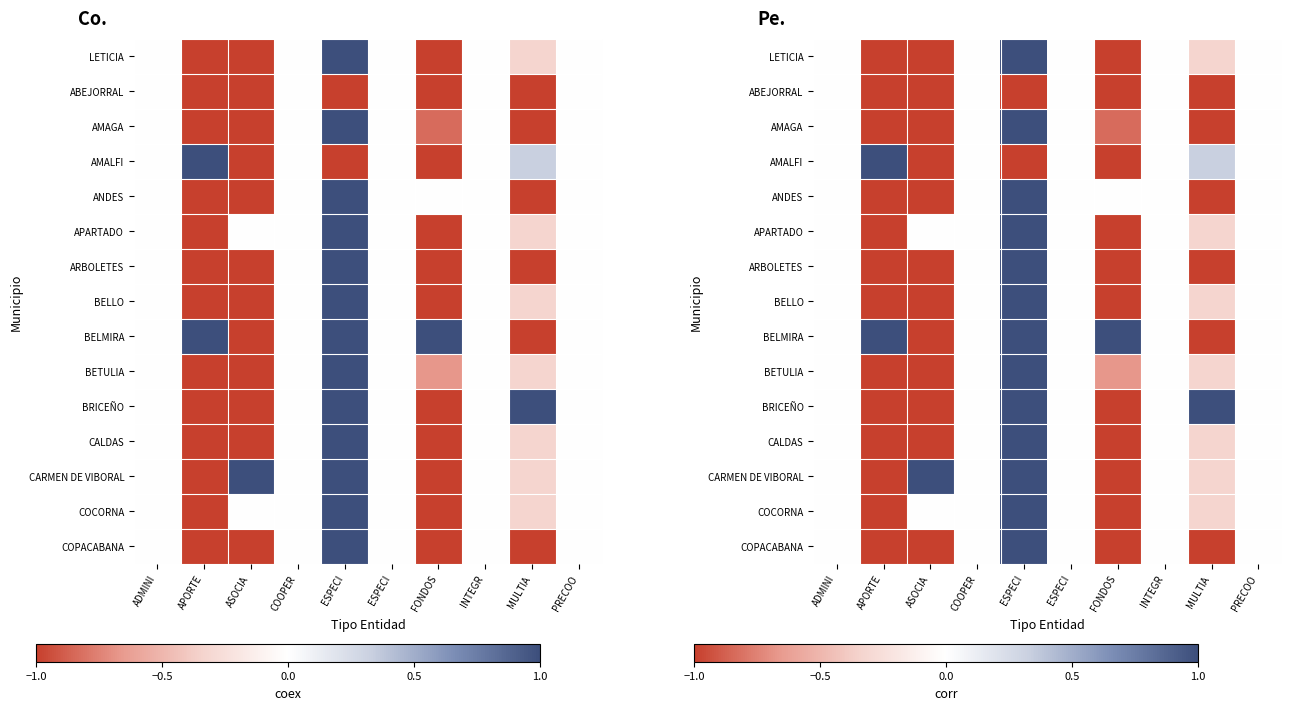

What is the smallest value displayed?

-1.0